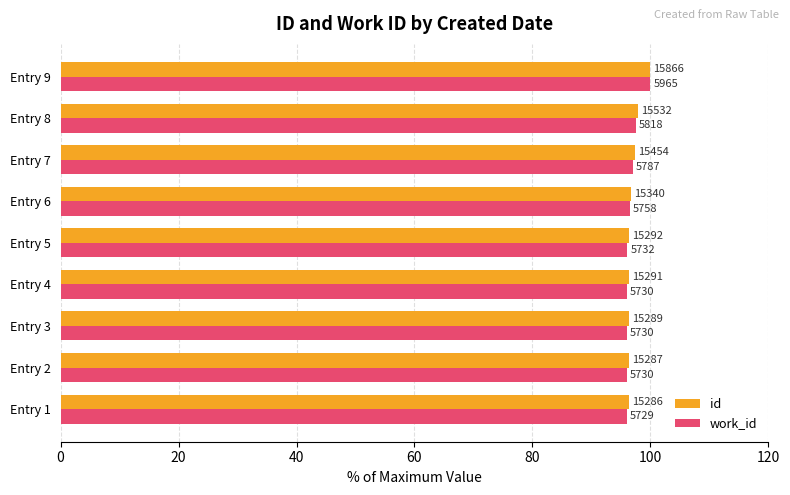

What are all the series names shown in the legend?

id, work_id